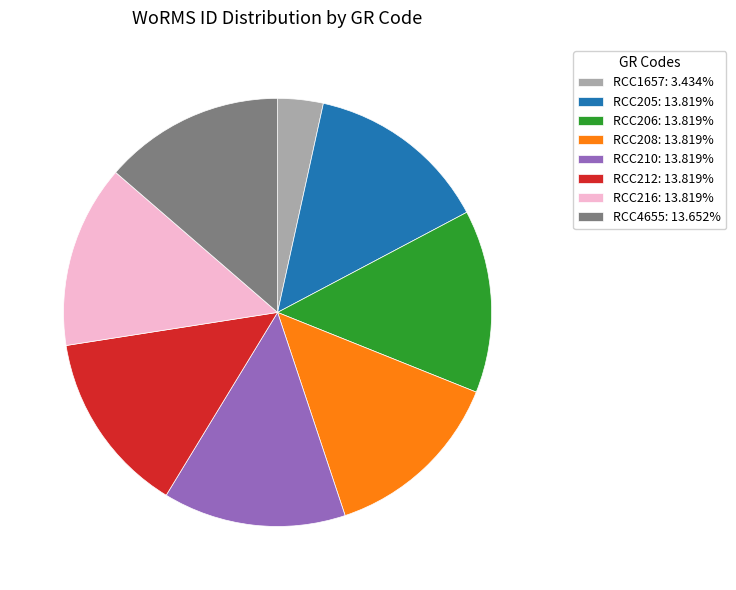

The RCC210 slice represents 8% of the pie. True or false?

False